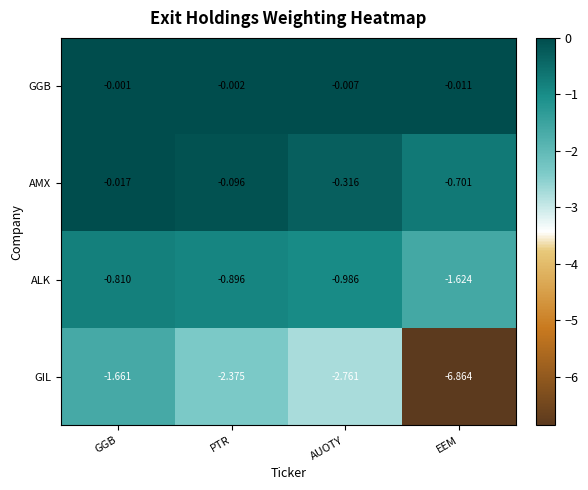

Which series changed the most between PTR and EEM?

GIL